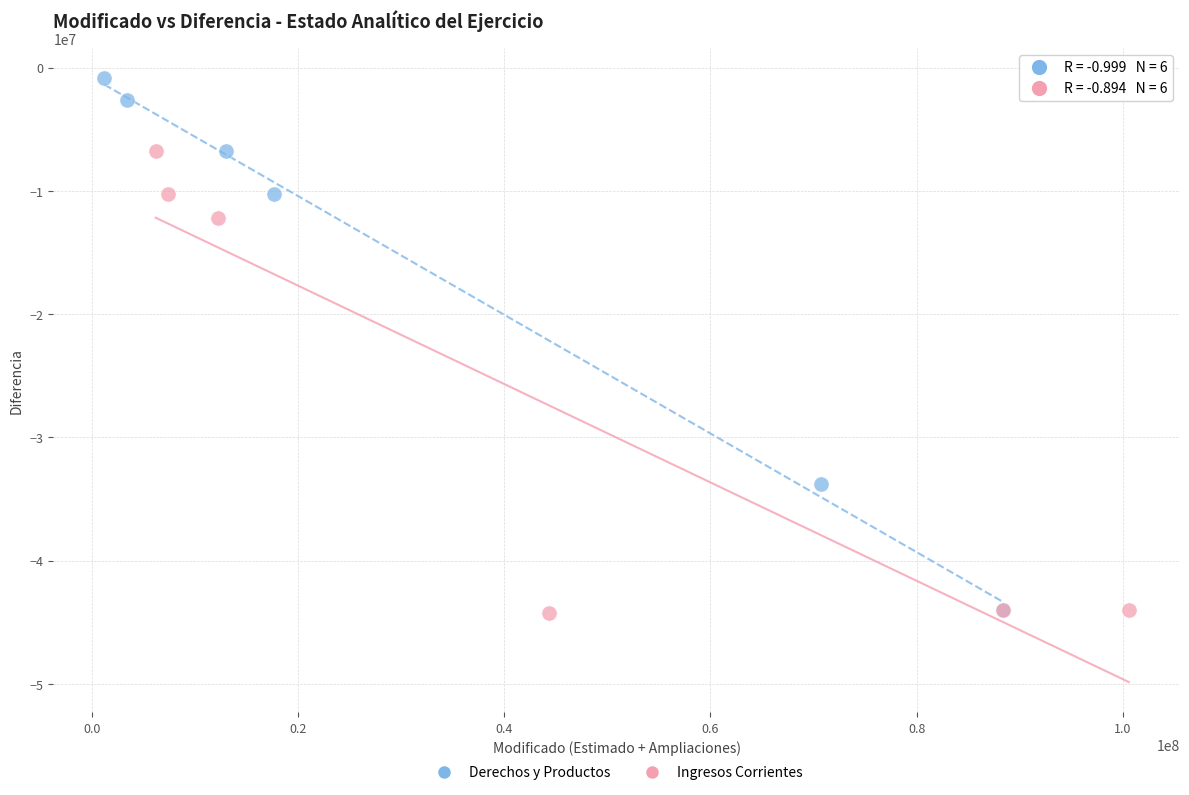

What are all the series names shown in the legend?

Derechos y Productos, Ingresos Corrientes